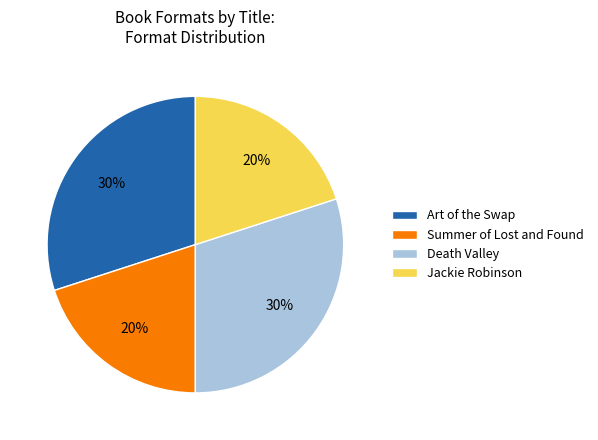

How many segments does this pie chart have?

4